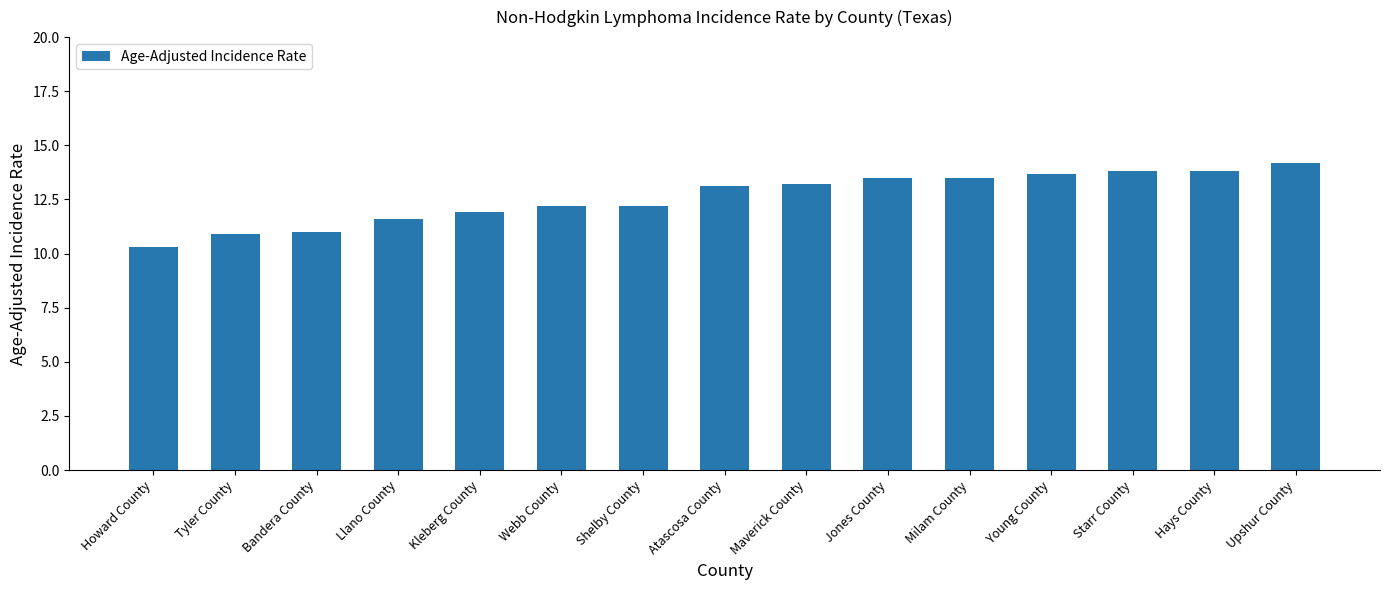

Reading left to right, extract all data points from this chart.

10.3	10.9	11.0	11.6	11.9	12.2	12.2	13.1	13.2	13.5	13.5	13.7	13.8	13.8	14.2